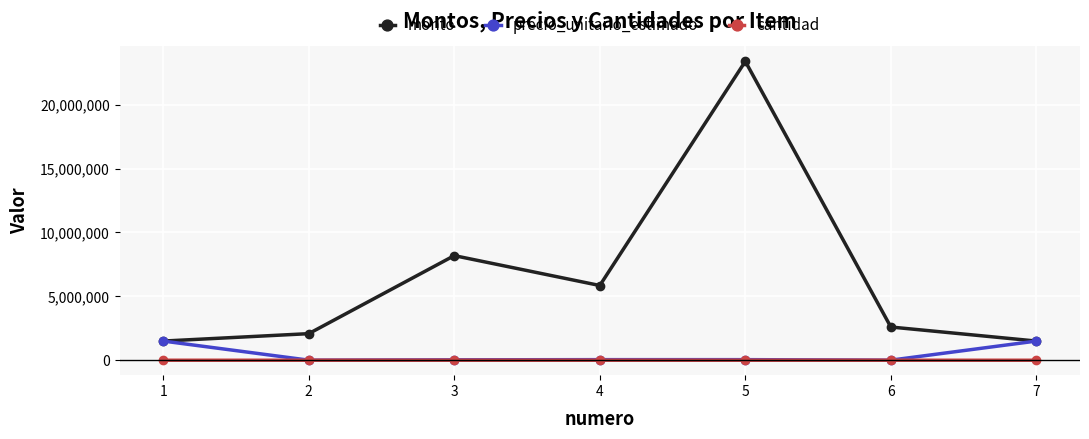

Is it true that cantidad equals 260 at 3?

True